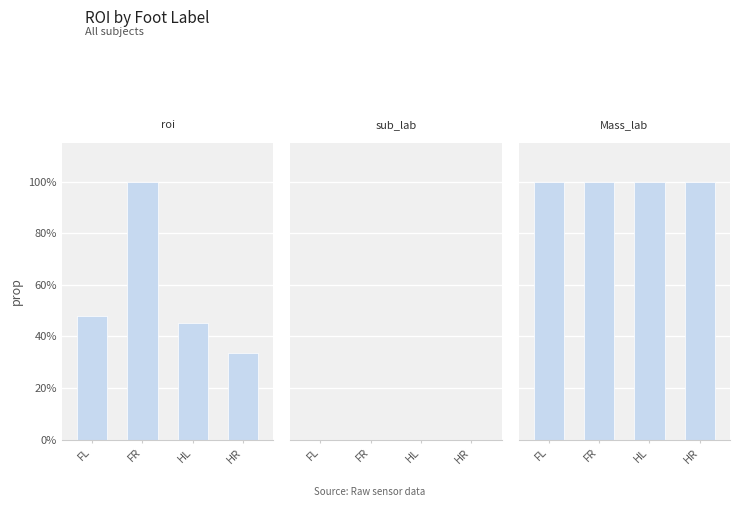

Which has a higher value, FL or HL?

FL